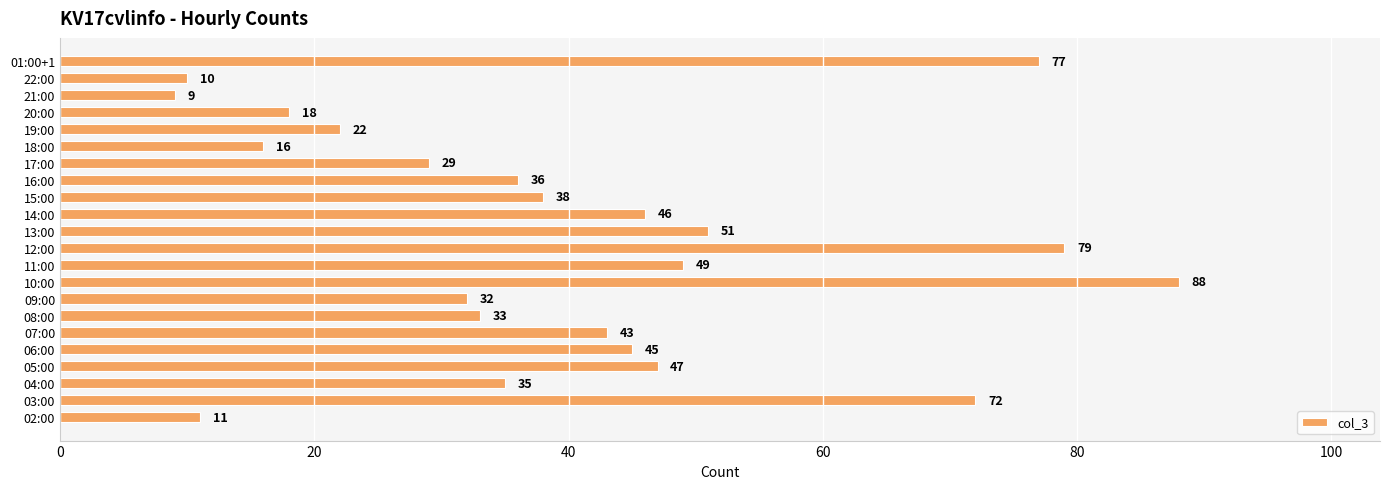

Read the value at 17:00, to the nearest 10.

30